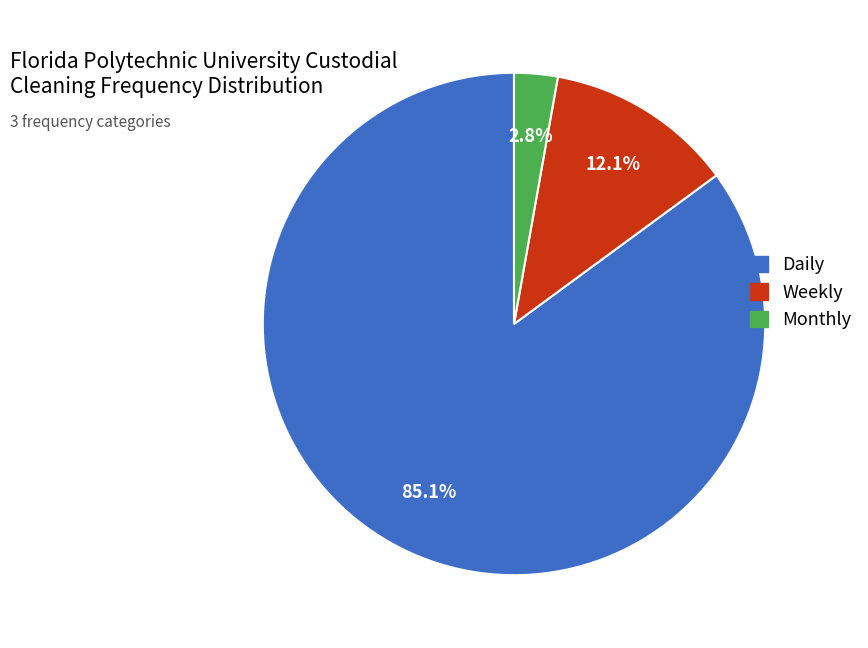

What is the ratio of the value at Weekly to the value at Monthly?

4.3